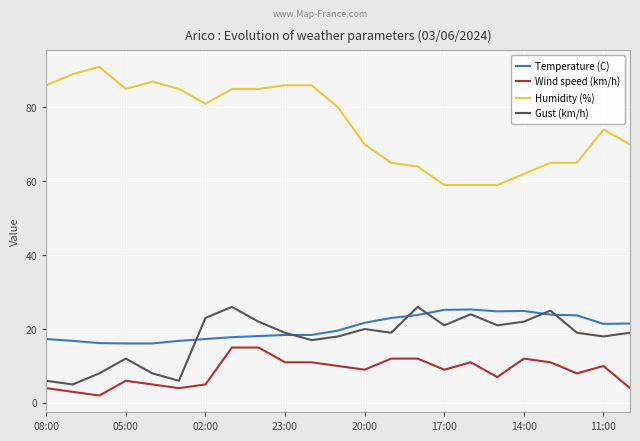

What is the greatest value displayed?

91.0